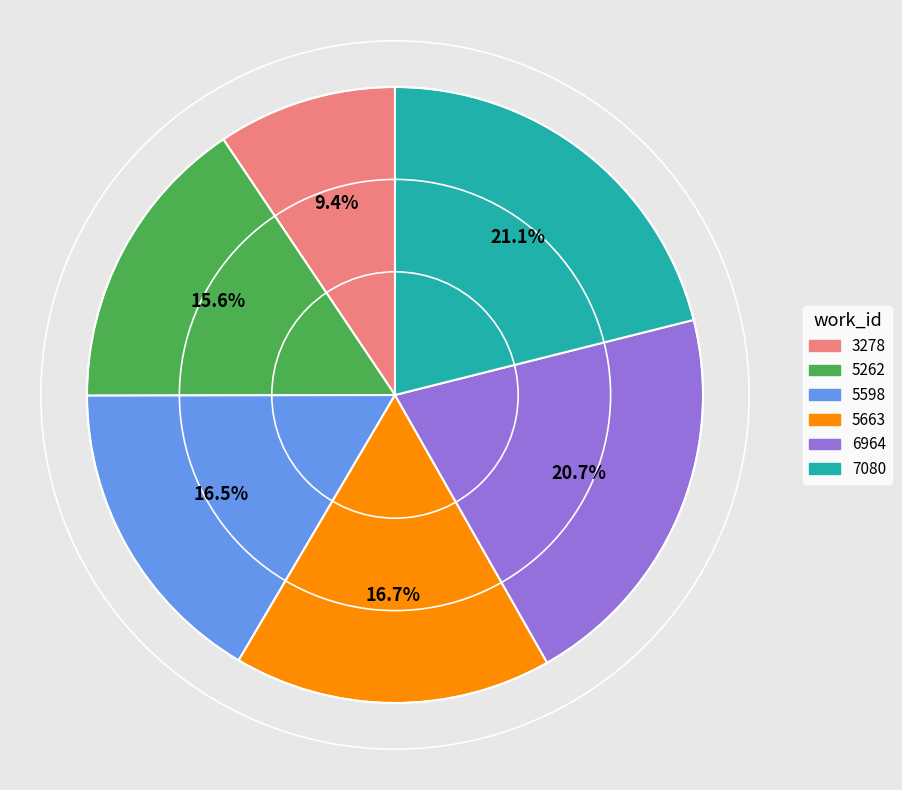

Combined, what portion of the pie is 6964 and 5262?

36.3%